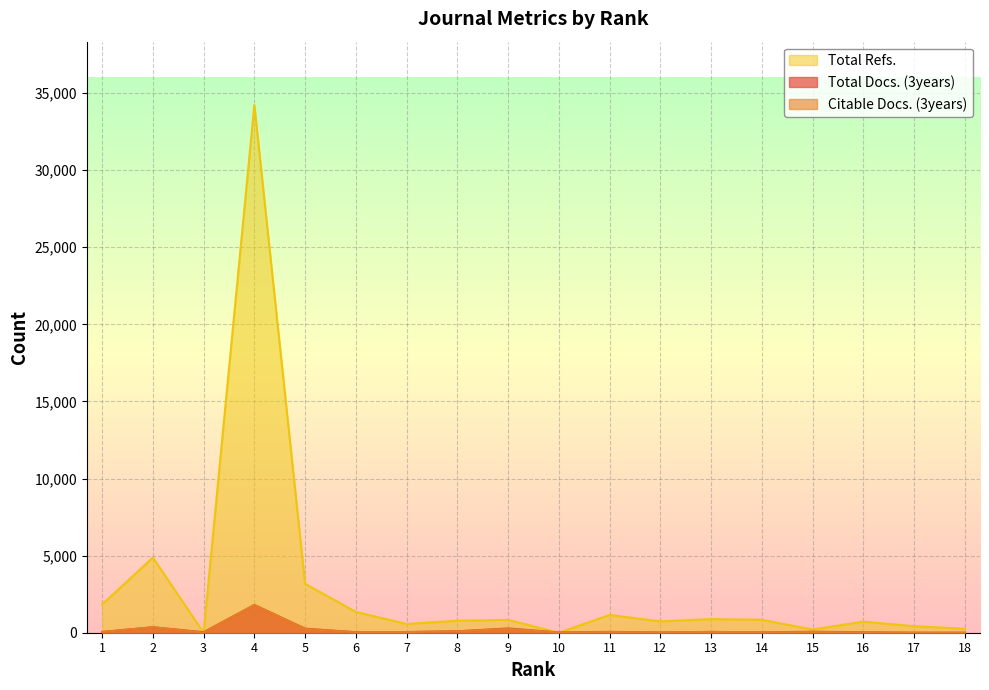

What is the difference between the highest and lowest values at 10?

15